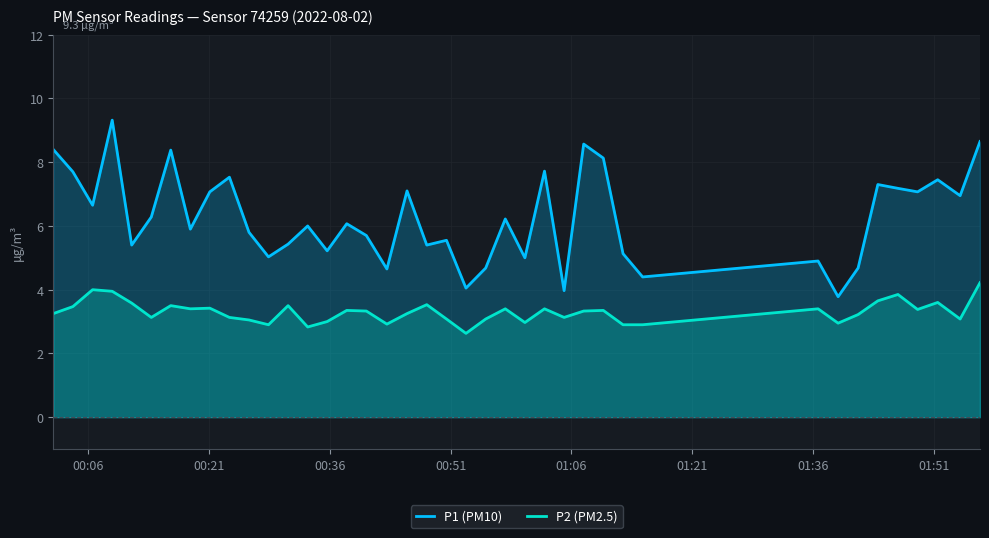

List the series in order of their overall mean, highest first.

P1 (PM10), P2 (PM2.5)